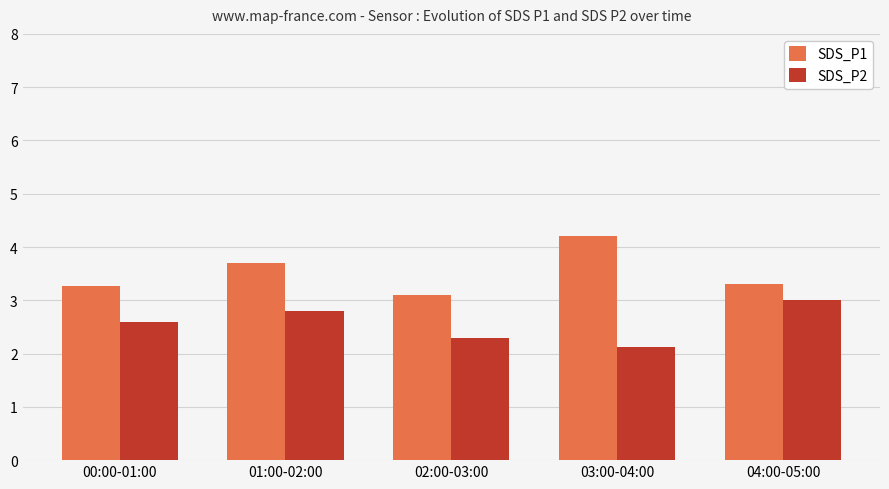

What position from the right is 04:00-05:00?

1